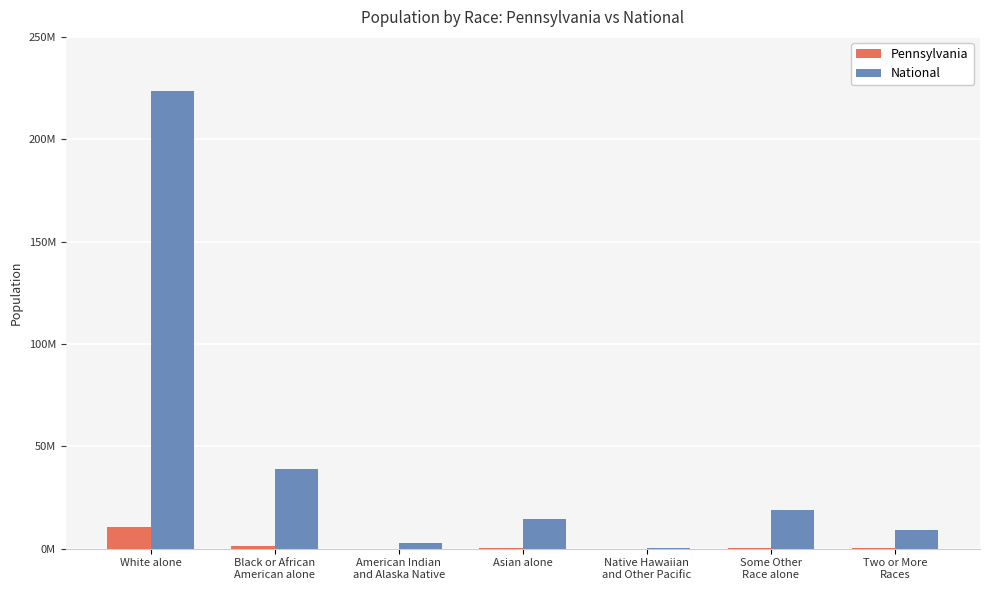

Is the value of National at Black or African
American alone greater than the value of Pennsylvania at Some Other
Race alone?

Yes